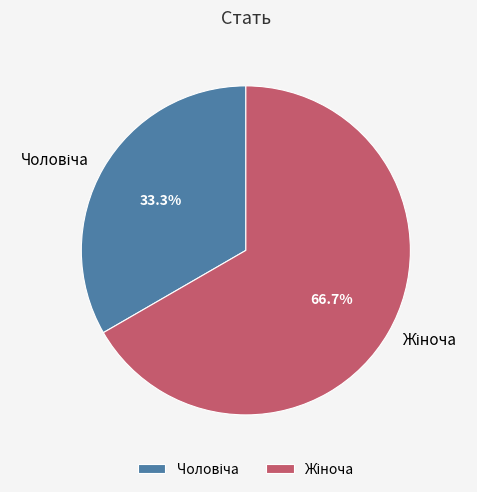

Is there any slice that represents more than half of the pie?

Yes